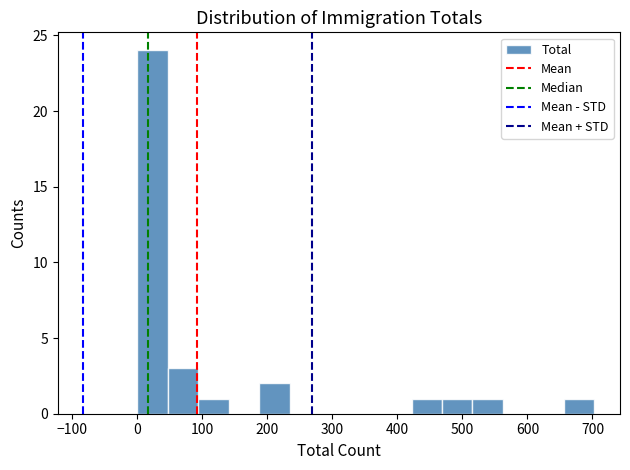

Reading left to right, list every bar in this chart as the range it spans on the x-axis followed by its height. Neither the bar edges nor the heights are printed on the chart, so give them approximately, as read against the axes.

0 to 50: 24
50 to 90: 3
90 to 140: 1
140 to 190: 0
190 to 230: 2
230 to 280: 0
280 to 330: 0
330 to 370: 0
370 to 420: 0
420 to 470: 1
470 to 520: 1
520 to 560: 1
560 to 610: 0
610 to 660: 0
660 to 700: 1